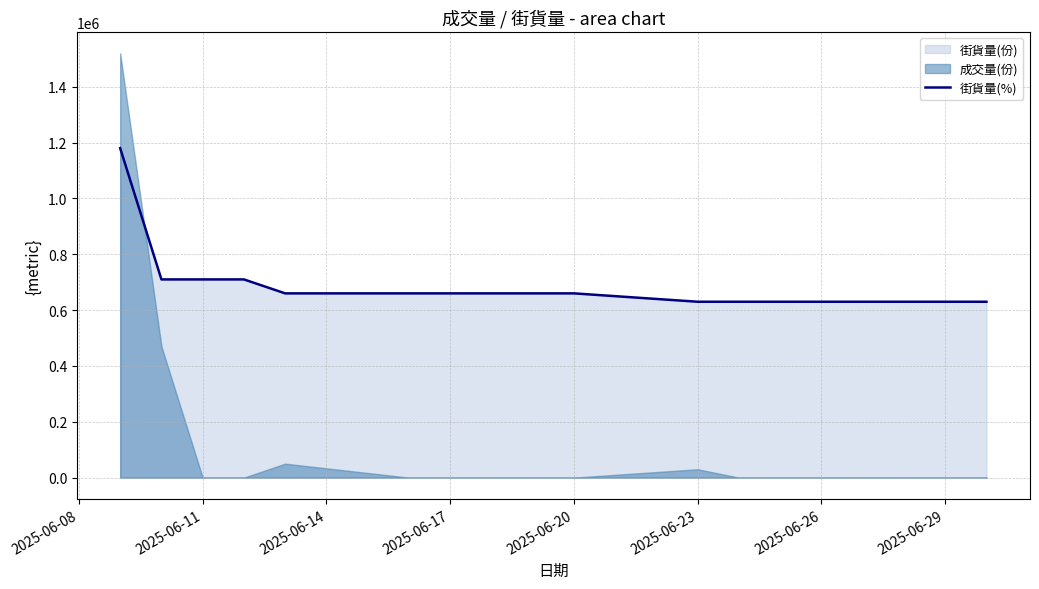

What is the difference between the maximum and minimum values?

550000